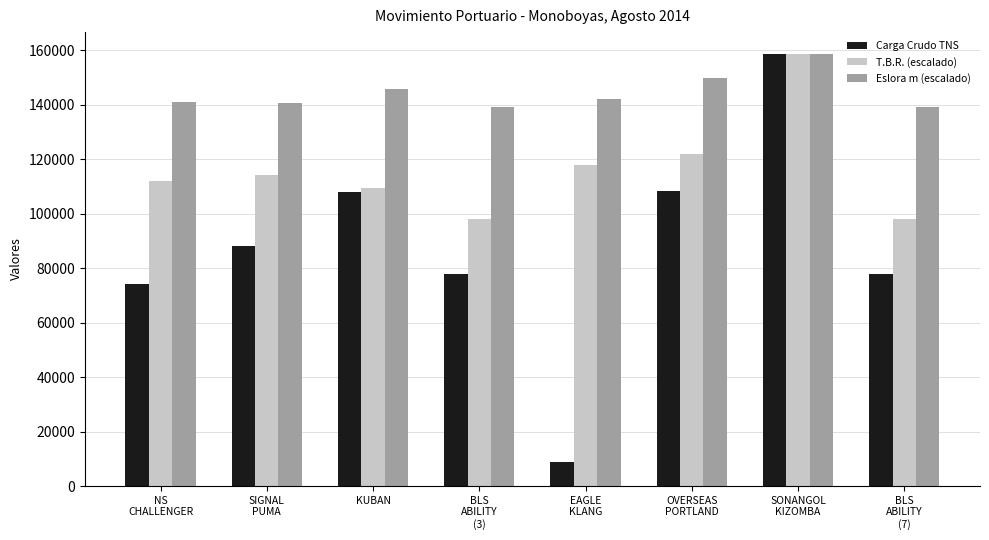

What is the sum of all Carga Crudo TNS values?

702452.4